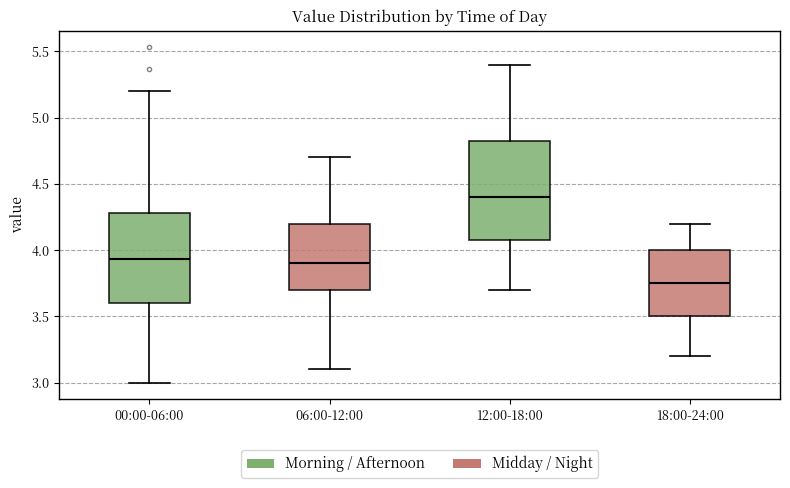

Reading left to right, transcribe this box plot: for each box, give where its median line is, the range the box spans, and where its two whiskers end, as read against the y-axis. The values are not printed on the chart, so give them approximately, as read against the axis.

00:00-06:00: median 3.95, box 3.60 to 4.30, whiskers 3.00 to 5.20
06:00-12:00: median 3.90, box 3.70 to 4.20, whiskers 3.10 to 4.70
12:00-18:00: median 4.40, box 4.10 to 4.85, whiskers 3.70 to 5.40
18:00-24:00: median 3.75, box 3.50 to 4.00, whiskers 3.20 to 4.20